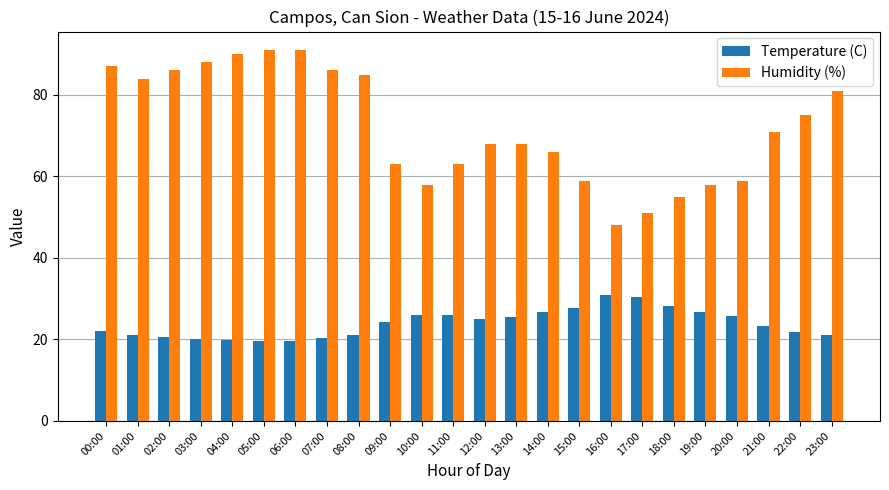

The value of Temperature (C) at 08:00 is 21.0. True or false?

True